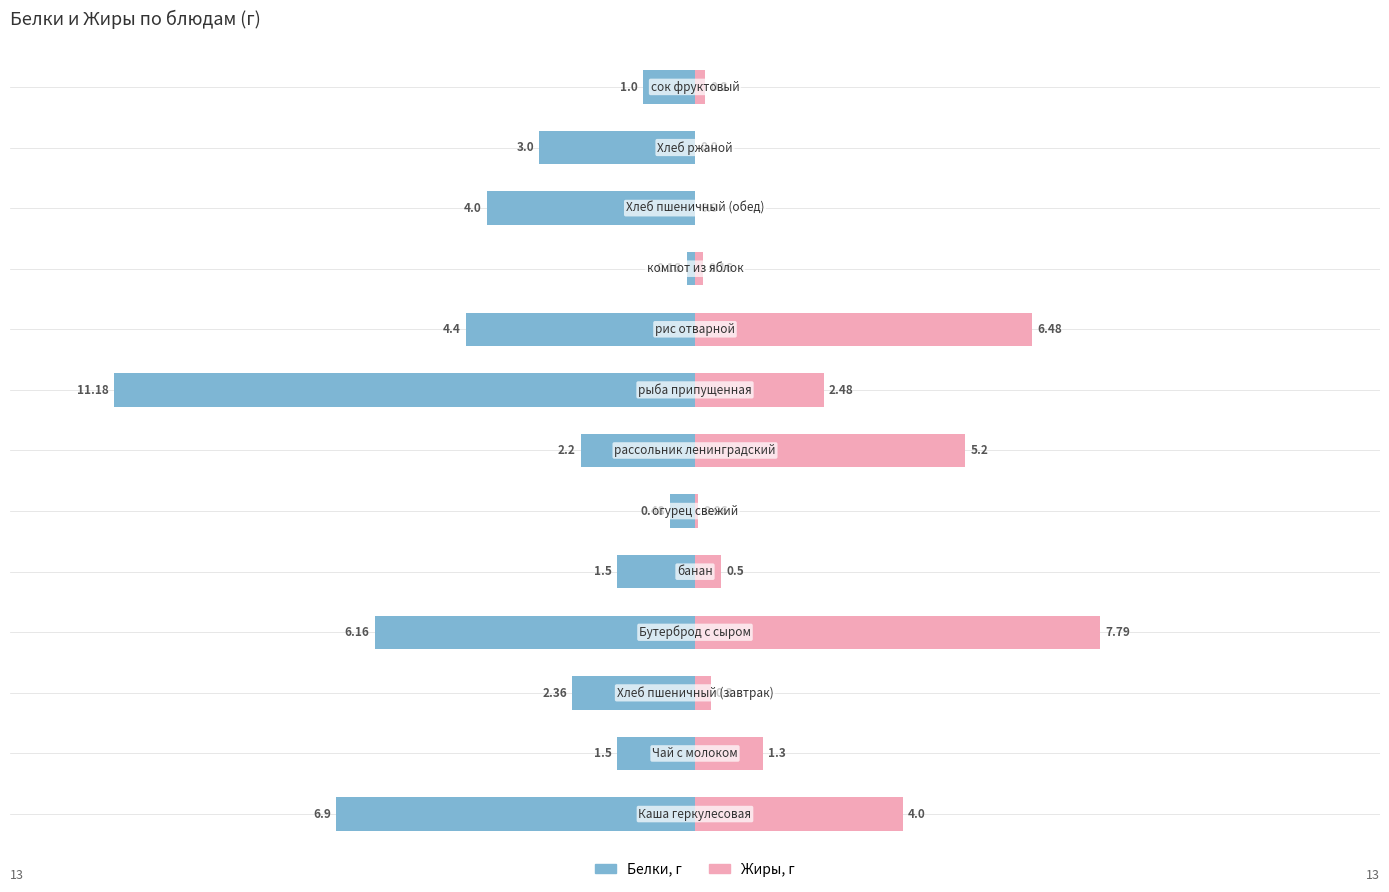

How many series are shown in this chart?

2